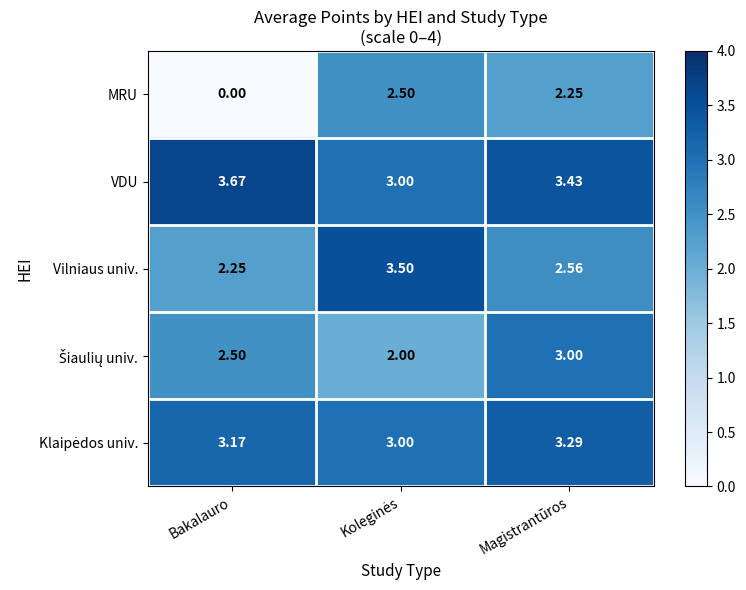

Which series has the largest total across all categories?

VDU